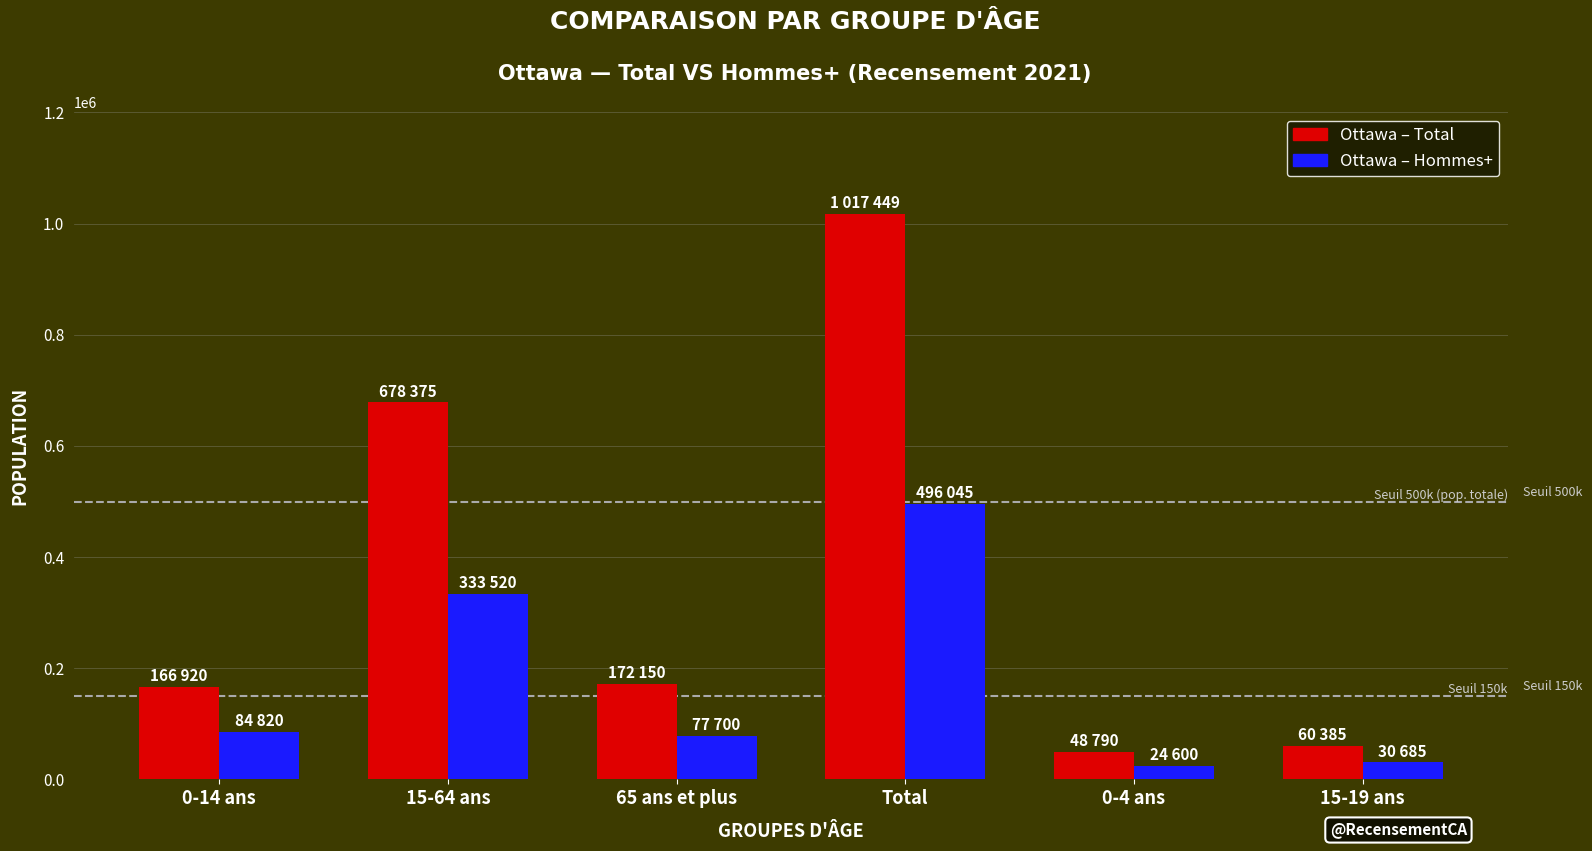

List the series in order of their peak value, lowest first.

Ottawa – Hommes+, Ottawa – Total